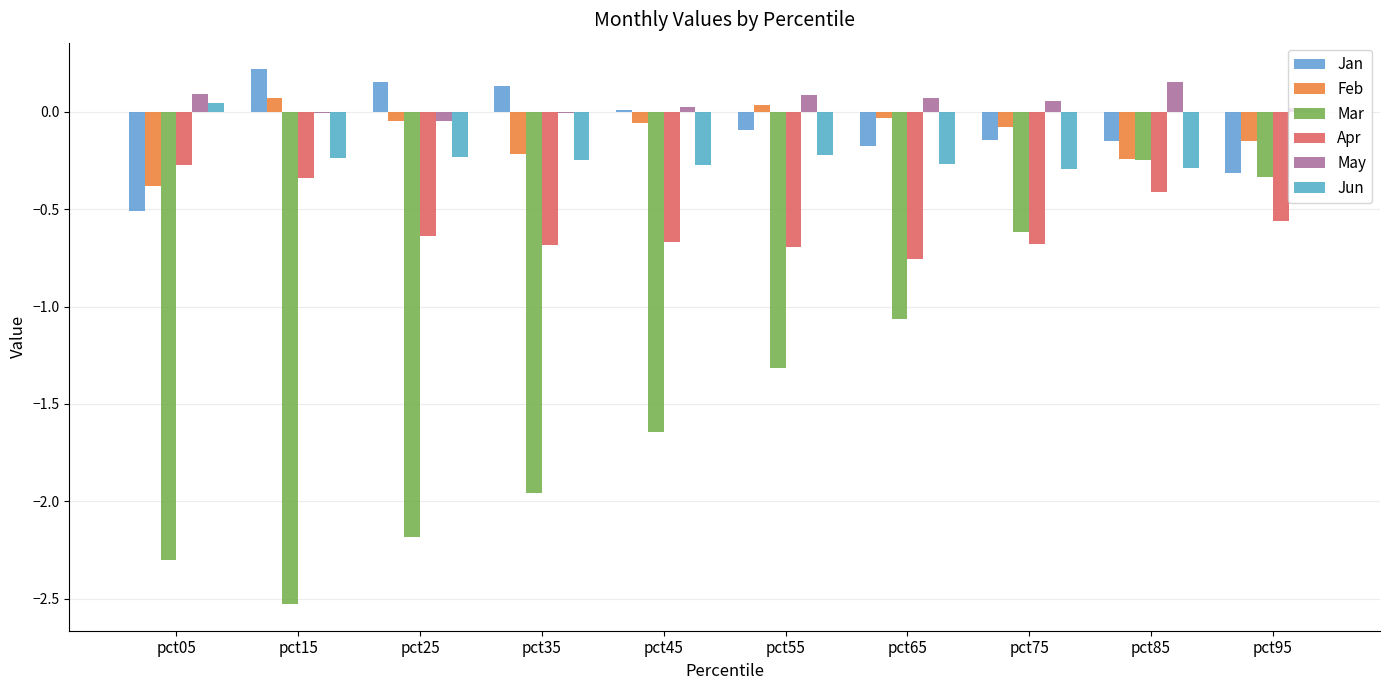

What is the difference between the maximum and minimum values in the Jun series?

0.3